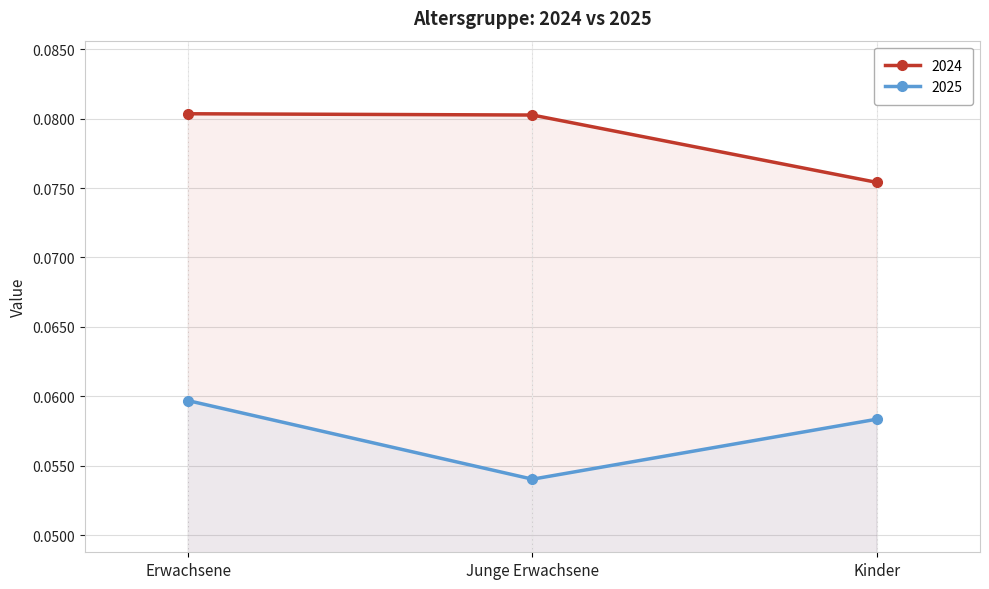

What are all the series names shown in the legend?

2024, 2025